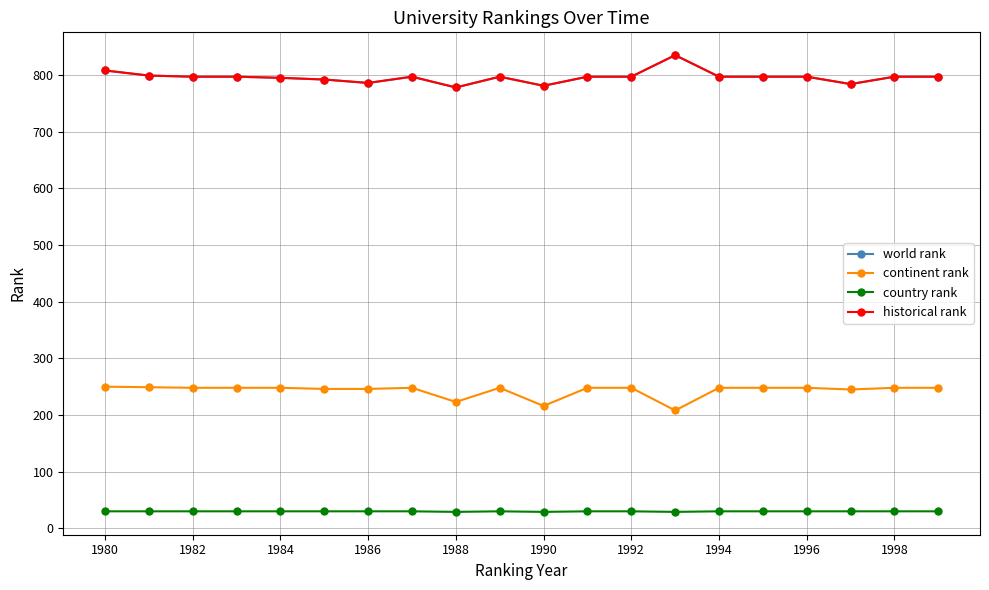

Which category has the lowest value in the world rank series?

1988